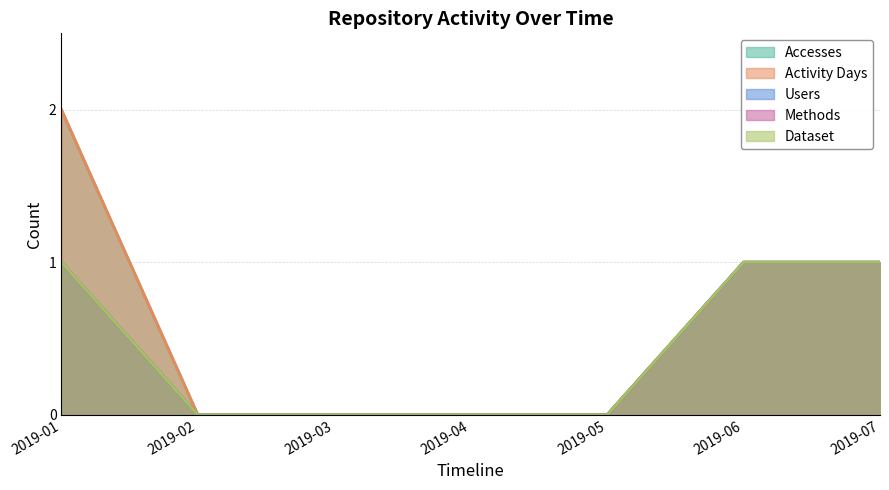

At 2019-05, list the series in order from smallest to largest.

Accesses, Activity Days, Users, Methods, Dataset